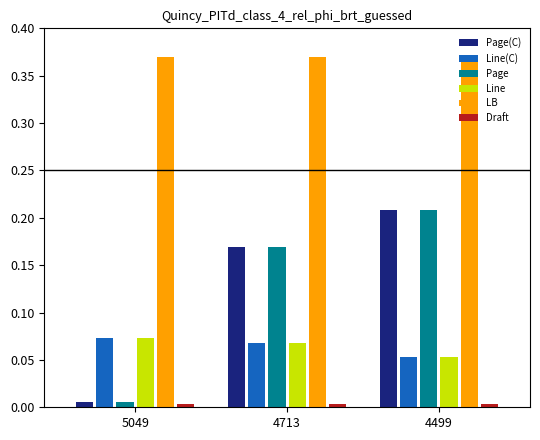

True or false: LB has a value of 0.7 at 4499.

False